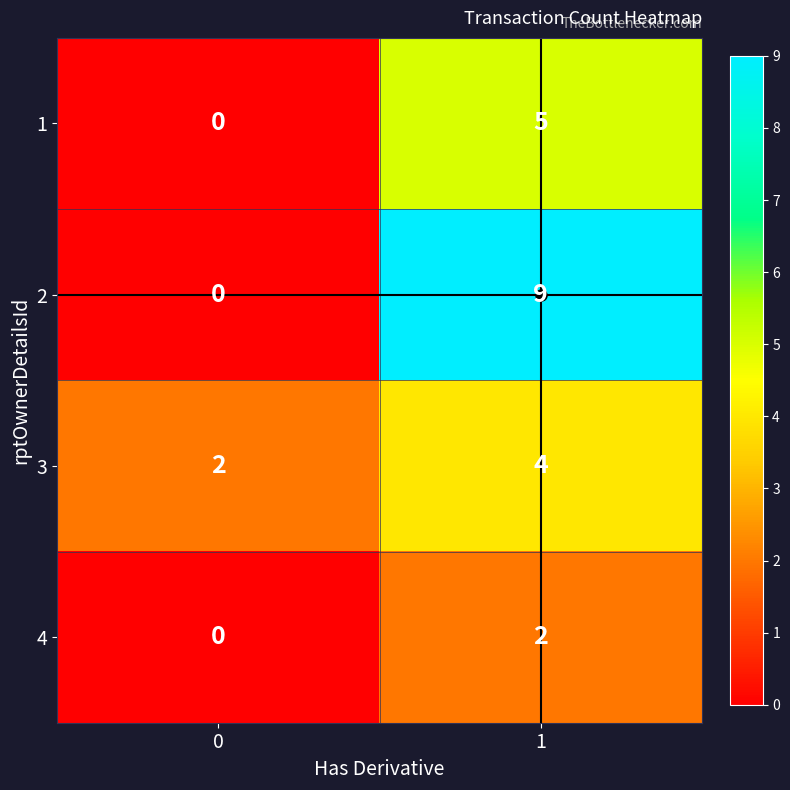

Read the 1 value at 1.

5